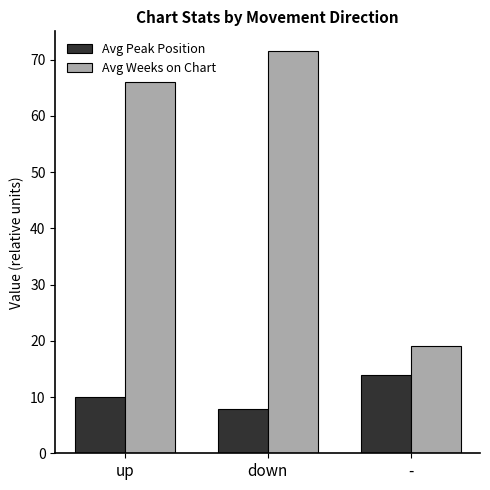

Which series changed the most between down and -?

Avg Weeks on Chart